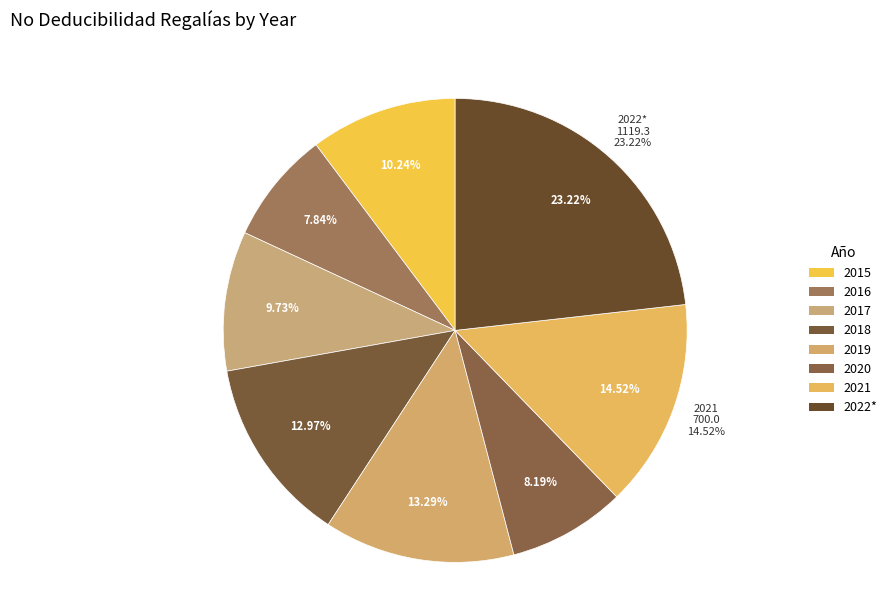

Which slice is the largest?

2022*